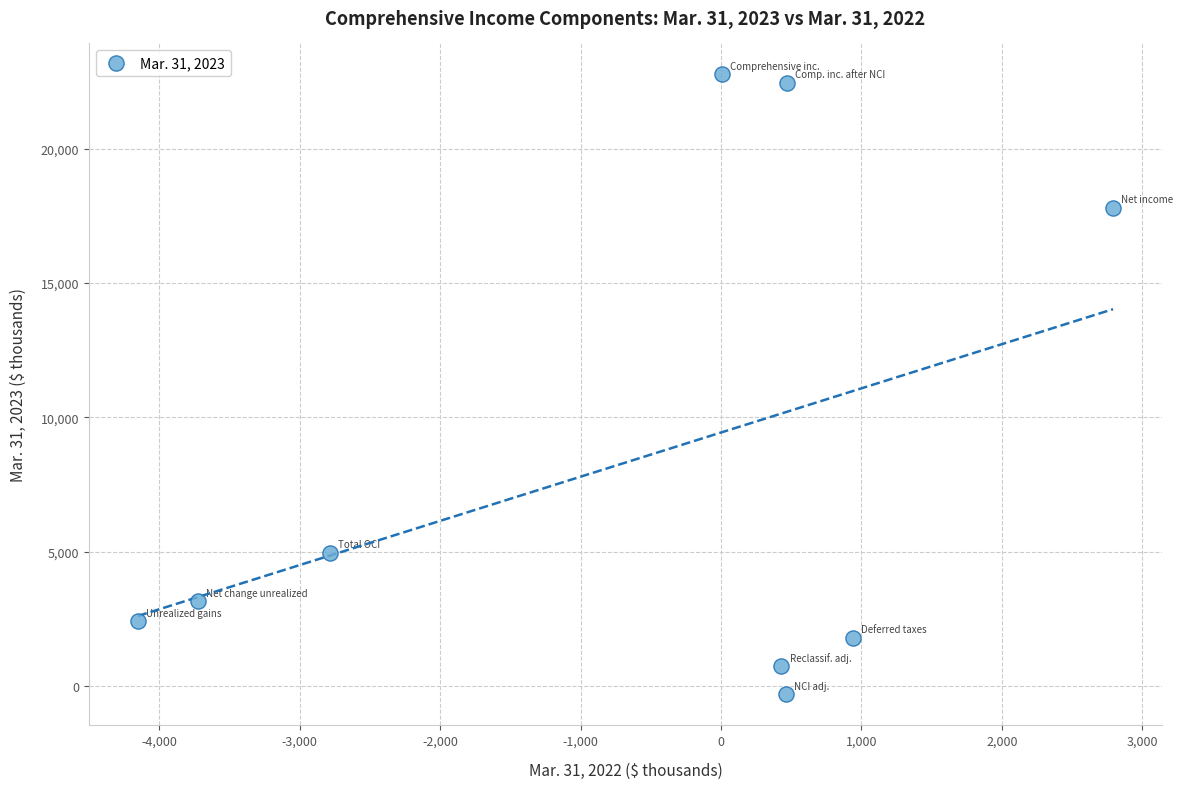

What is the range of Y values (max minus min)?

23062